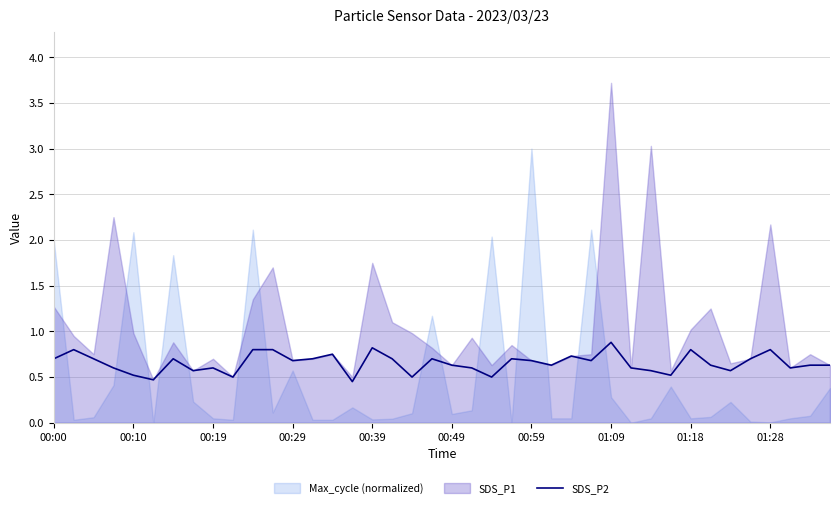

What is the maximum value for SDS_P2?

0.9